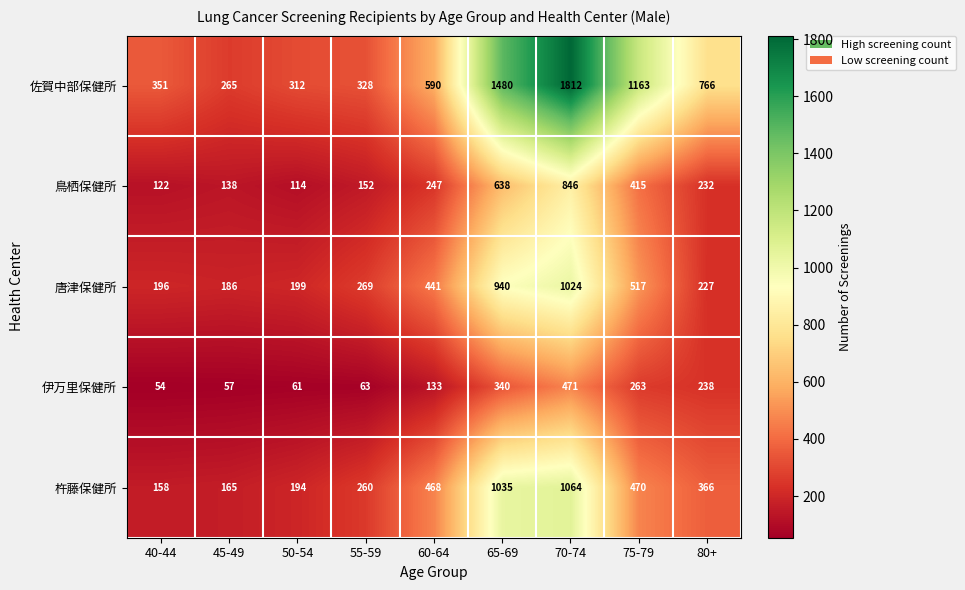

How many categories are shown in the chart?

9